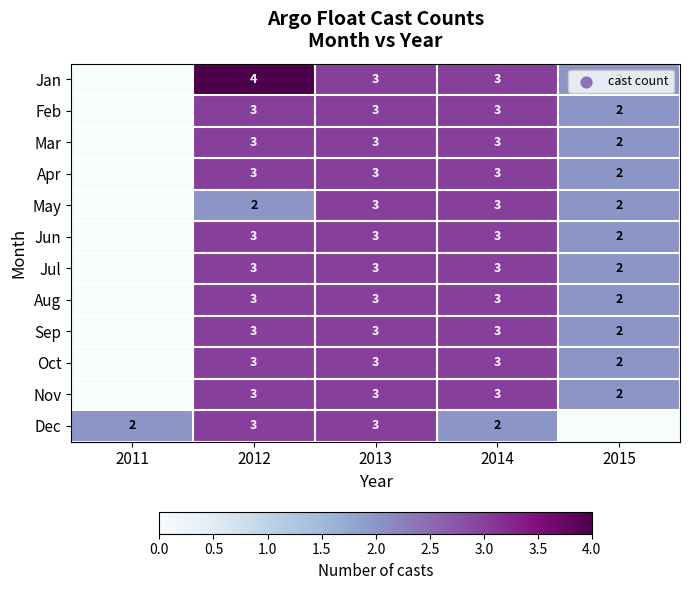

What is the total value across all series at 2013?

36